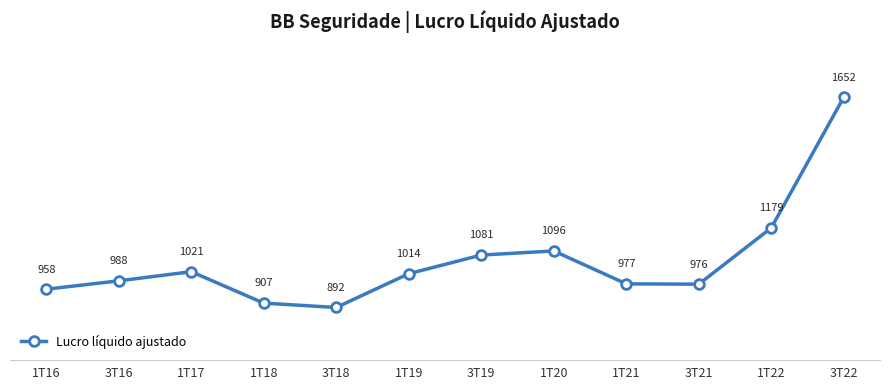

What is the difference between the second highest and minimum values?

287871.0